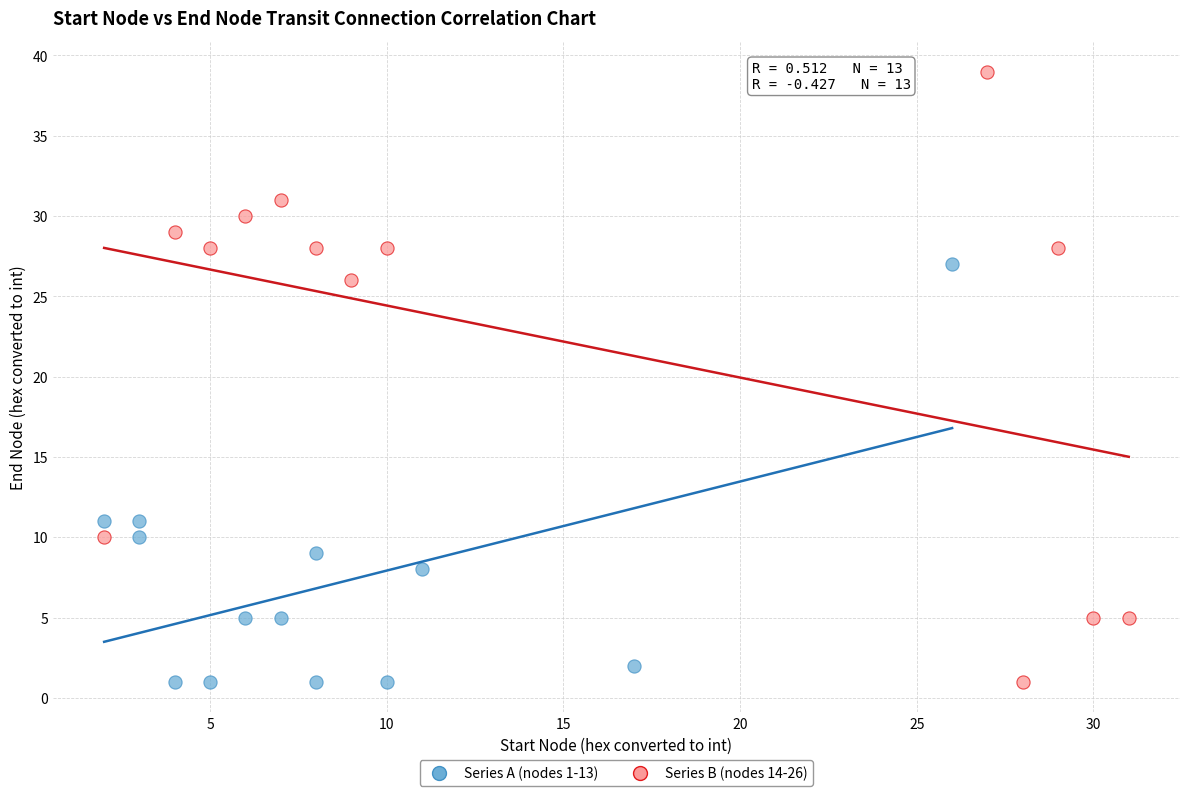

What are all the series names shown in the legend?

Series A (nodes 1-13), Series B (nodes 14-26)